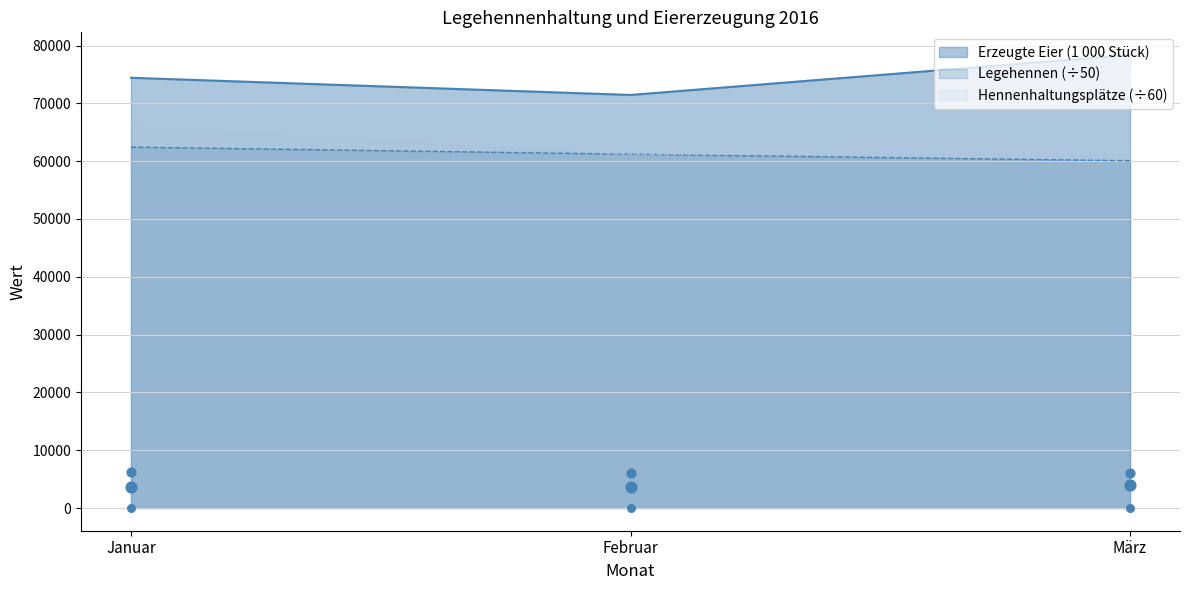

Which series has the largest total across all categories?

Erzeugte Eier (1 000 Stück)